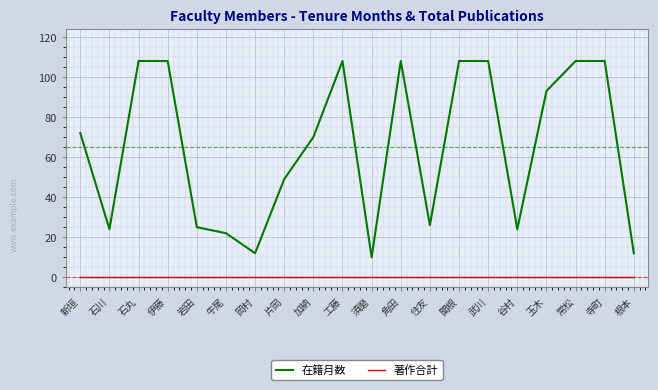

How many lines are shown in the chart?

2